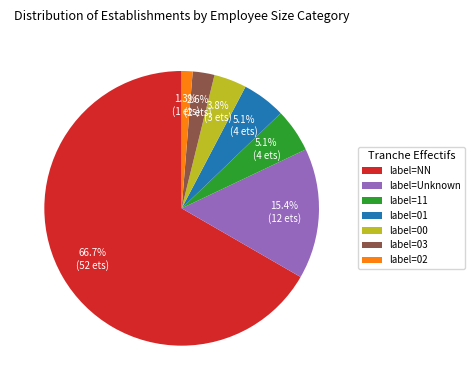

To the nearest percent, what is the average slice percentage?

14%